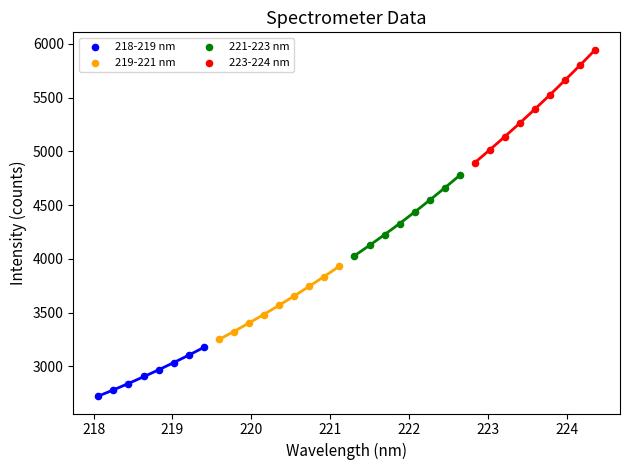

Which series reaches the minimum Y coordinate?

218-219 nm